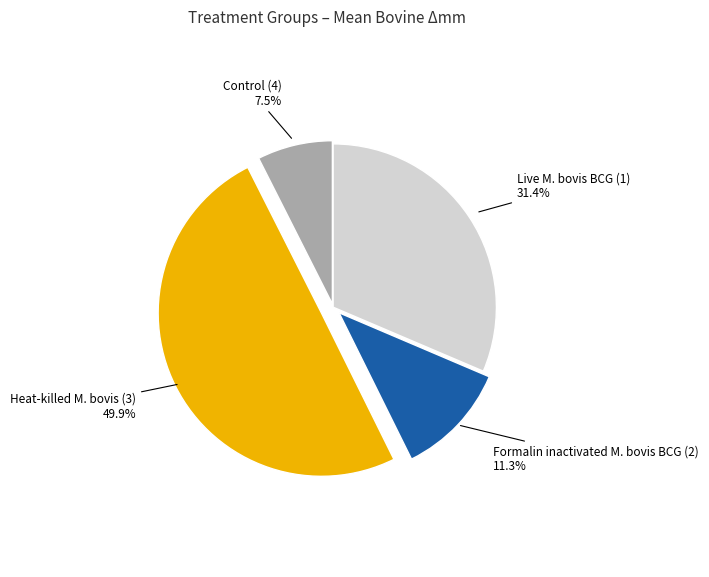

Which category has the biggest portion of the pie?

Heat-killed M. bovis (3)